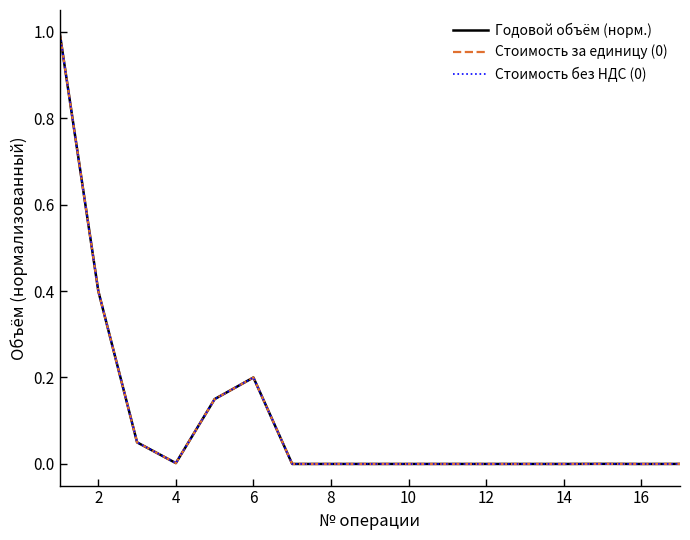

List the series in order of their peak value, lowest first.

Годовой объём (норм.), Стоимость за единицу (0), Стоимость без НДС (0)